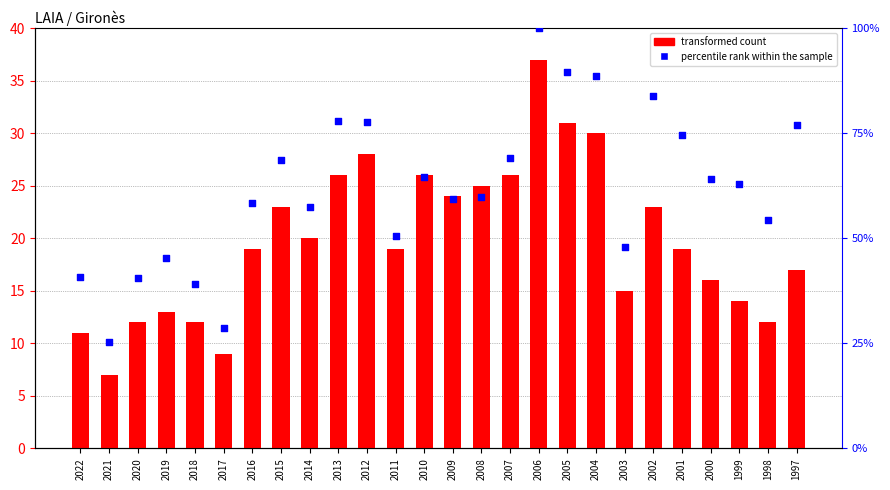

Which series has the largest total across all categories?

percentile rank within the sample